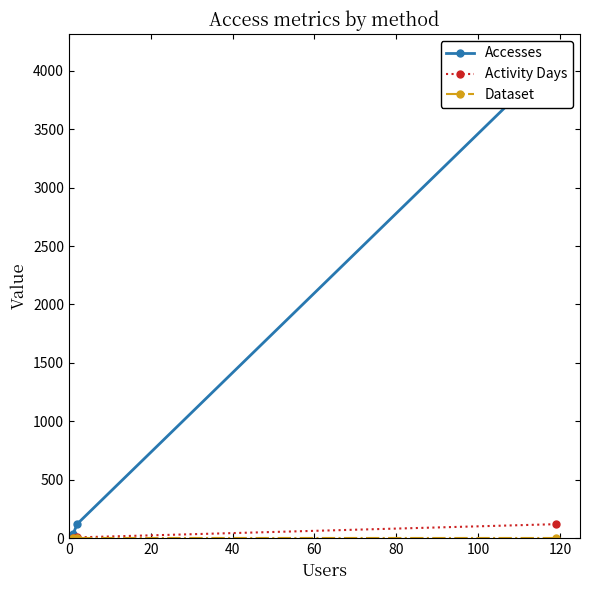

How many values in the Accesses series are below 120?

1